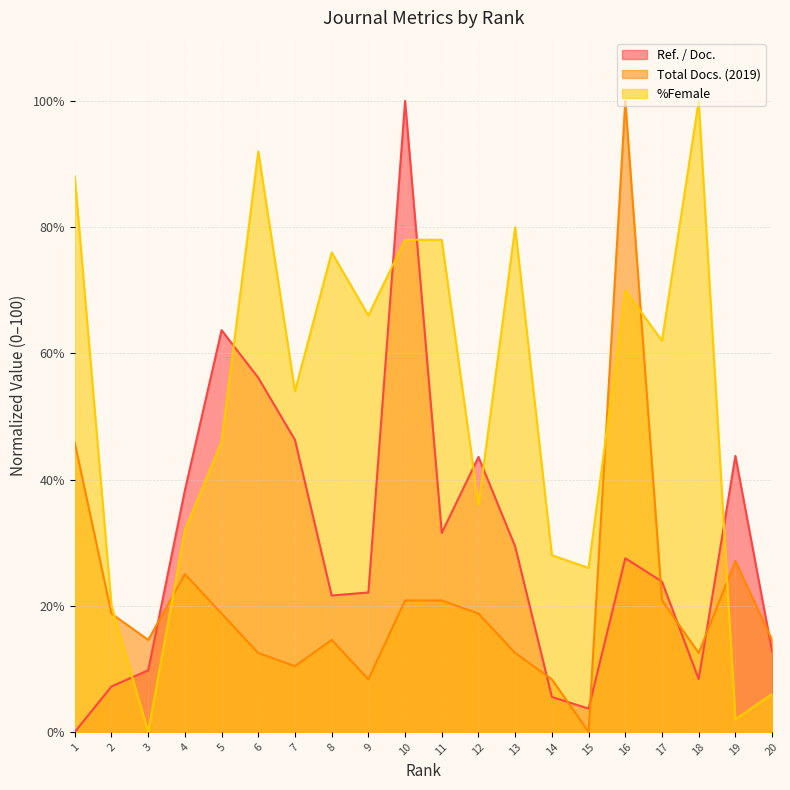

True or false: Total Docs. (2019) has more than 2 points higher than both neighbors.

True